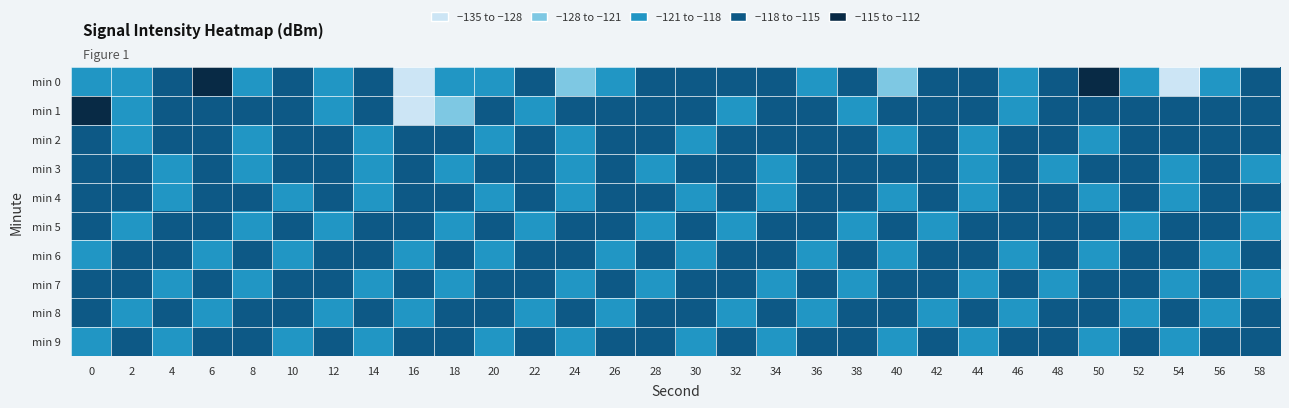

Which series changed the most between 4 and 36?

min 6